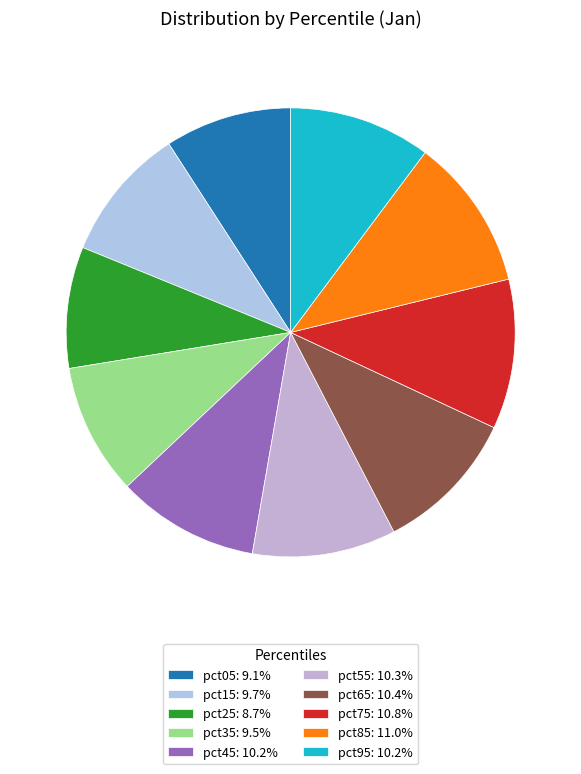

Count the number of slices in the pie.

10